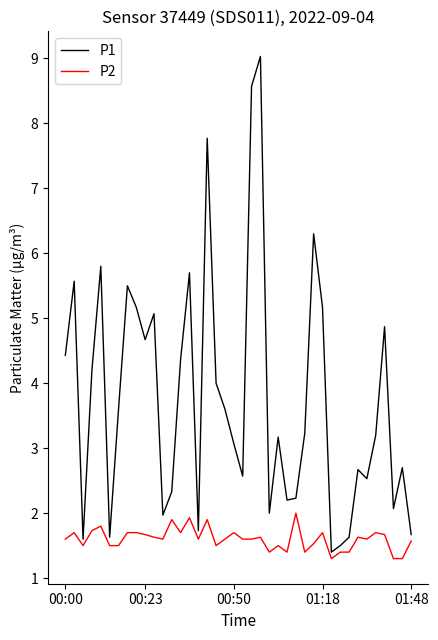

What is the minimum value for P1?

1.4